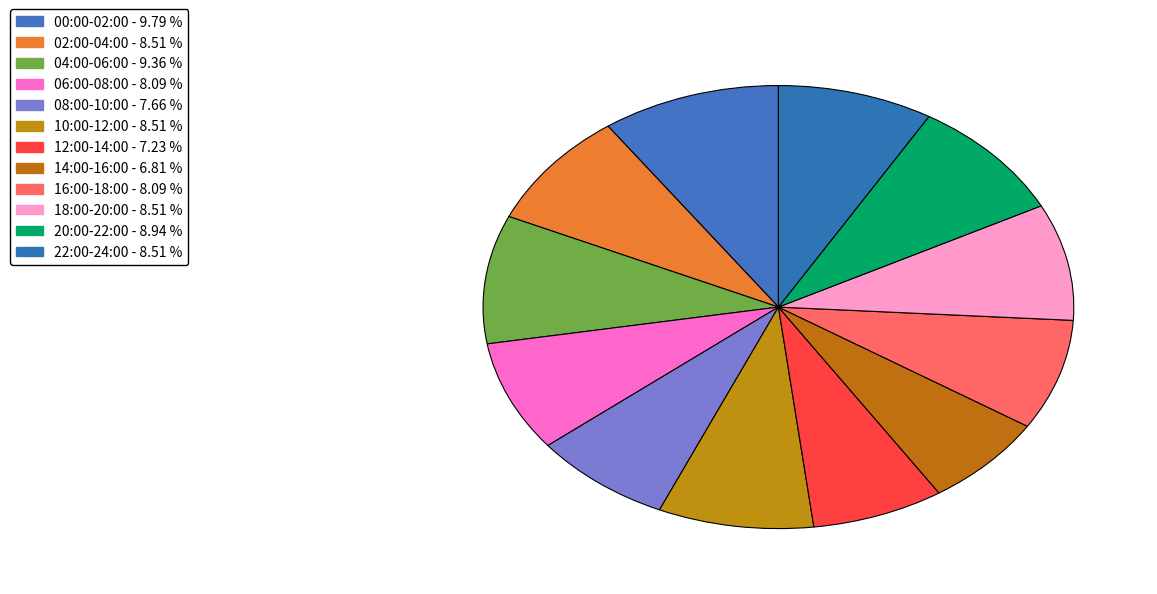

Is 06:00-08:00 the majority of the pie?

No